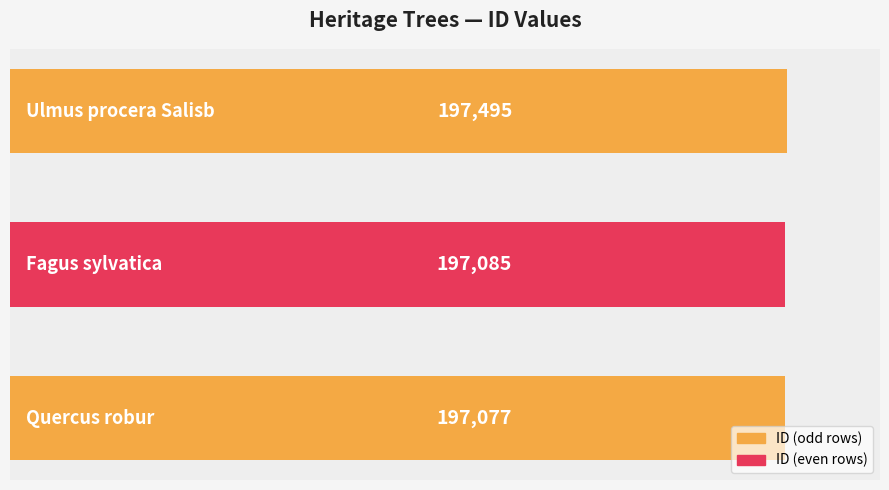

Are the bars grouped side by side (vs. stacked)?

No